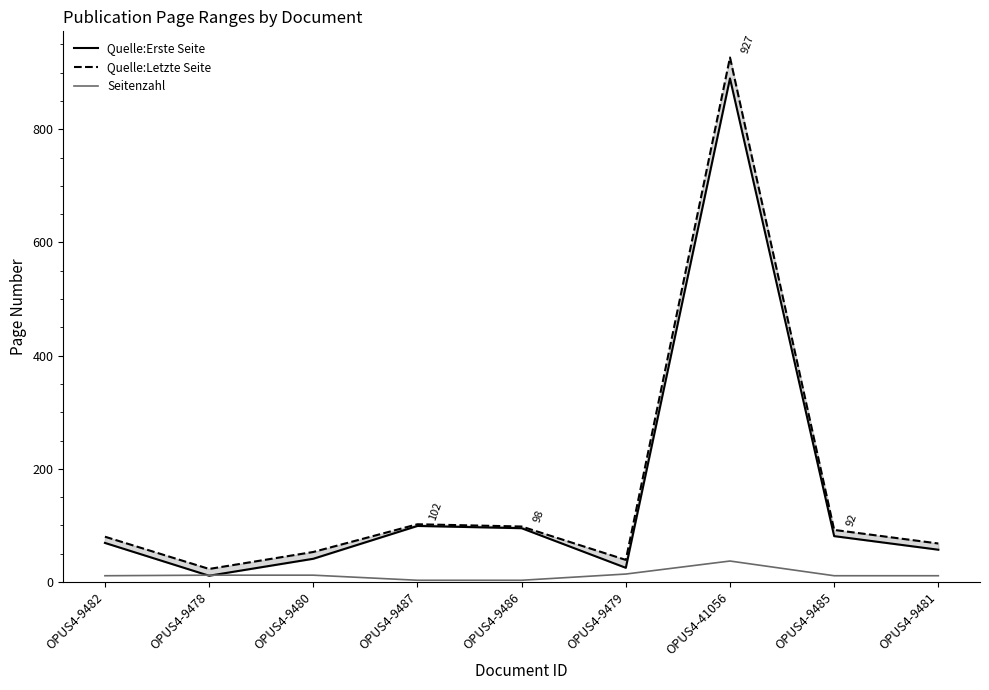

At which label does Quelle:Letzte Seite reach its peak?

OPUS4-41056